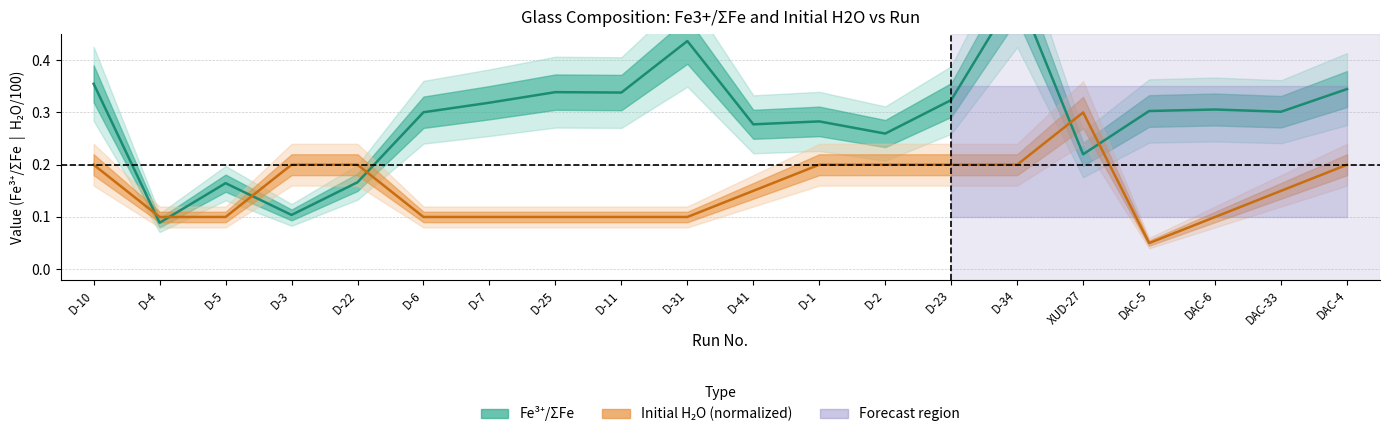

How many times do Fe3+/sumFe and initial_H2O cross each other?

6